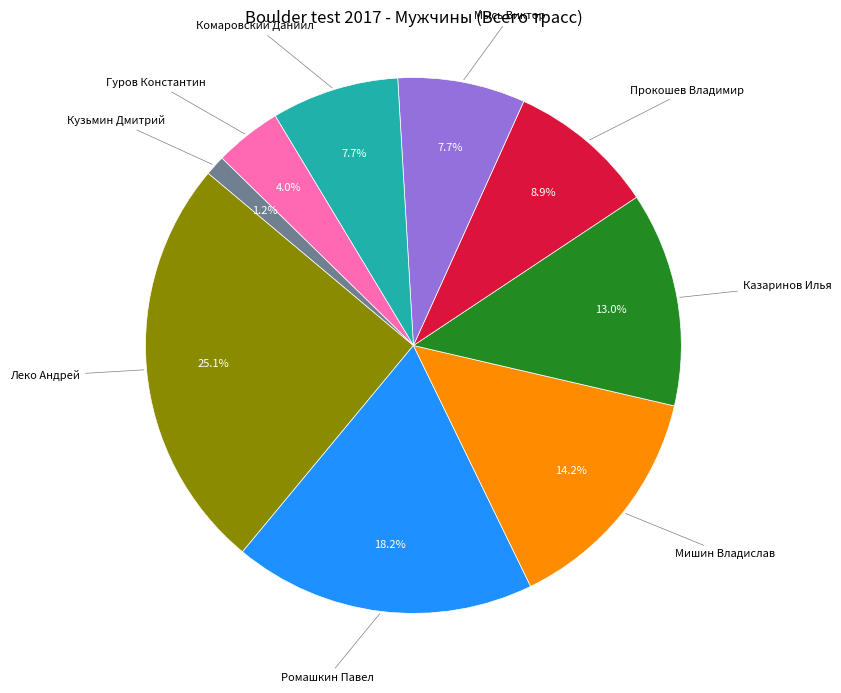

Is there any slice that represents more than half of the pie?

No